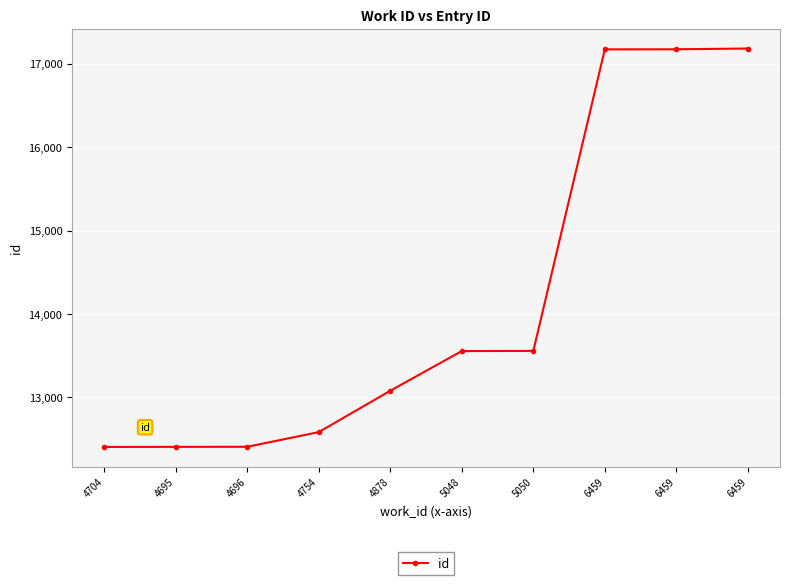

Reading right to left, transcribe all the data shown in this chart.

17181	17172	17171	13557	13555	13080	12584	12408	12407	12406